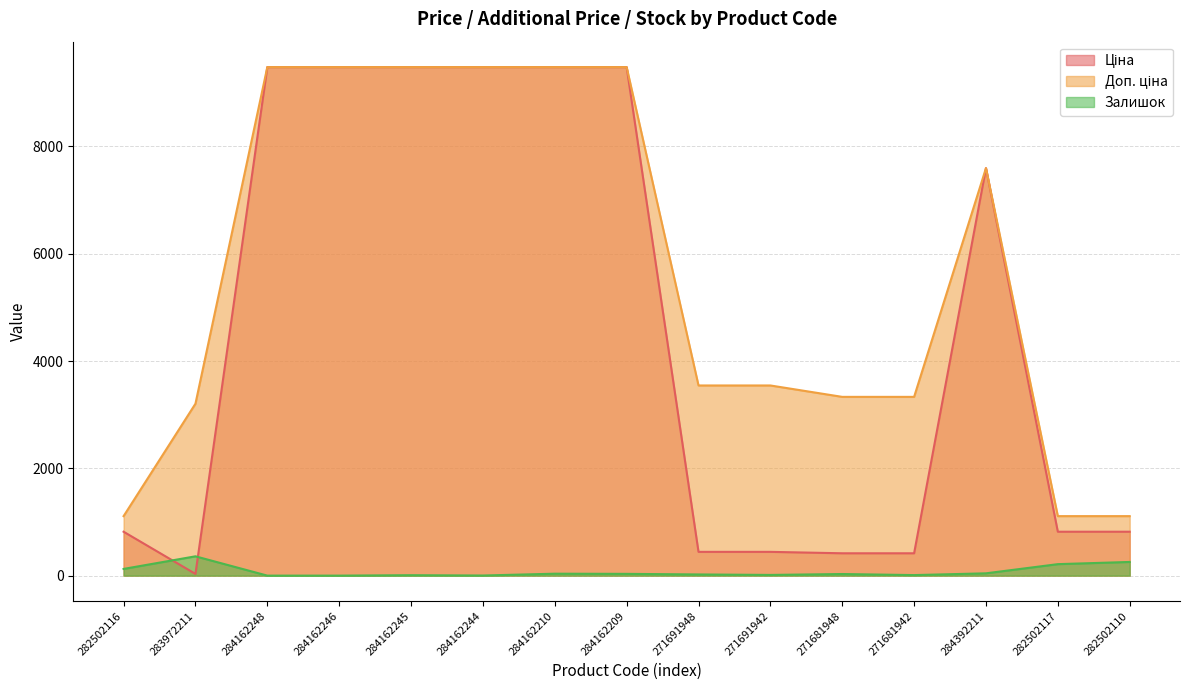

Reading right to left, extract all data points from this chart.

Ціна: 282502110=818.5	282502117=818.5	284392211=7596.5	271681942=416.6	271681948=416.6	271691942=443.1	271691948=443.1	284162209=9480.1	284162210=9480.1	284162244=9480.1	284162245=9480.1	284162246=9480.1	284162248=9480.1	283972211=32.0	282502116=818.5
Доп. ціна: 282502110=1109.2	282502117=1109.2	284392211=7596.5	271681942=3332.5	271681948=3332.5	271691942=3545.0	271691948=3545.0	284162209=9480.1	284162210=9480.1	284162244=9480.1	284162245=9480.1	284162246=9480.1	284162248=9480.1	283972211=3205.0	282502116=1109.2
Залишок: 282502110=255.0	282502117=214.0	284392211=43.0	271681942=10.0	271681948=30.0	271691942=13.0	271691948=22.0	284162209=33.0	284162210=36.0	284162244=2.0	284162245=8.0	284162246=0.0	284162248=0.0	283972211=360.0	282502116=125.0